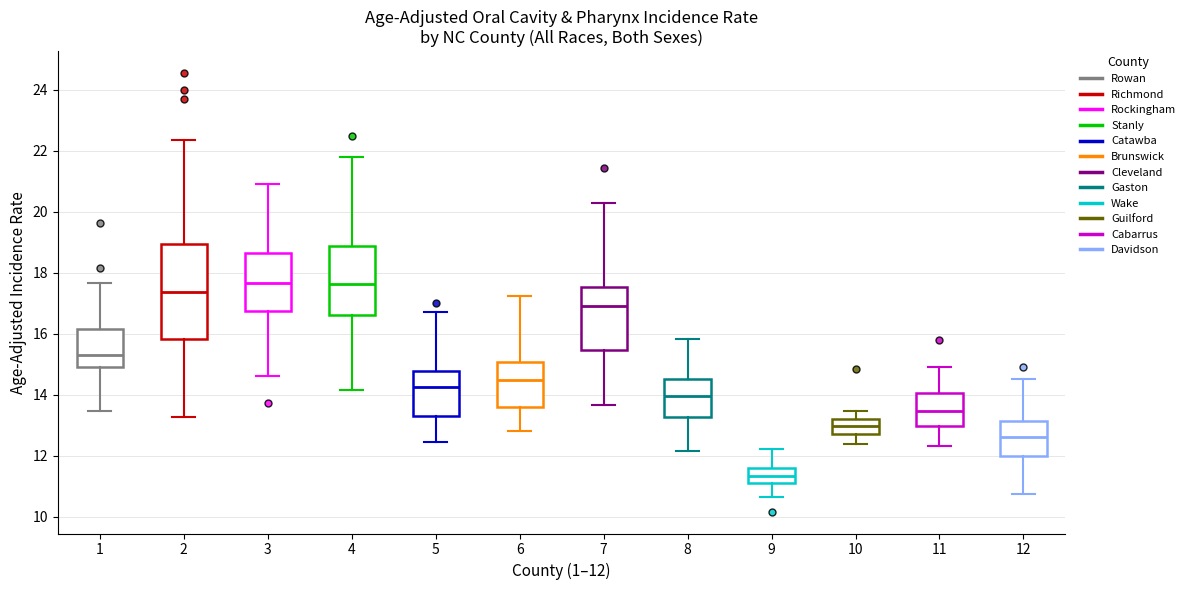

Which box is the tallest, from its lower edge to its upper edge?

2